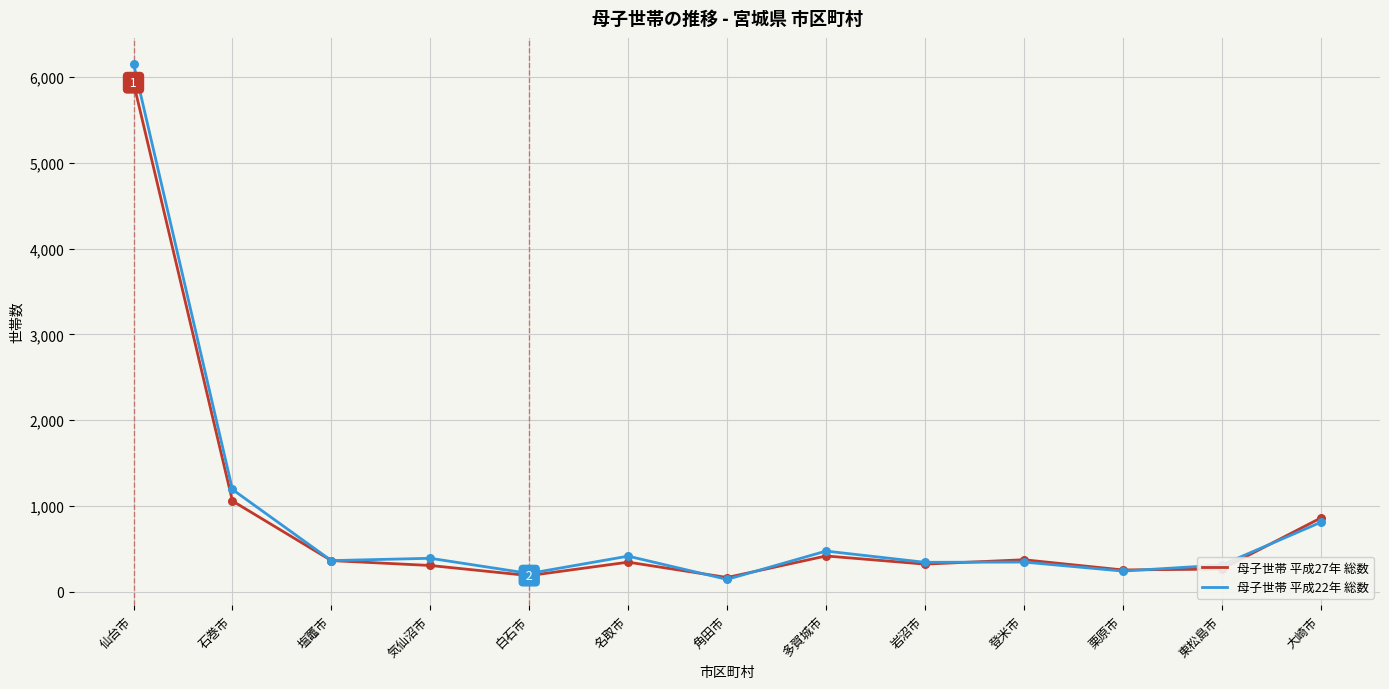

At how many categories does at least one series exceed 3615?

1